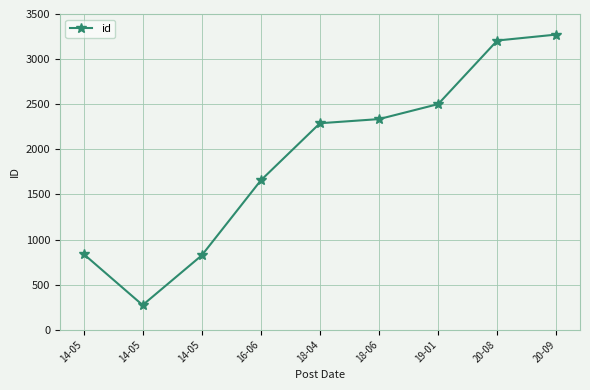

Is this an area chart (filled region under the line)?

No